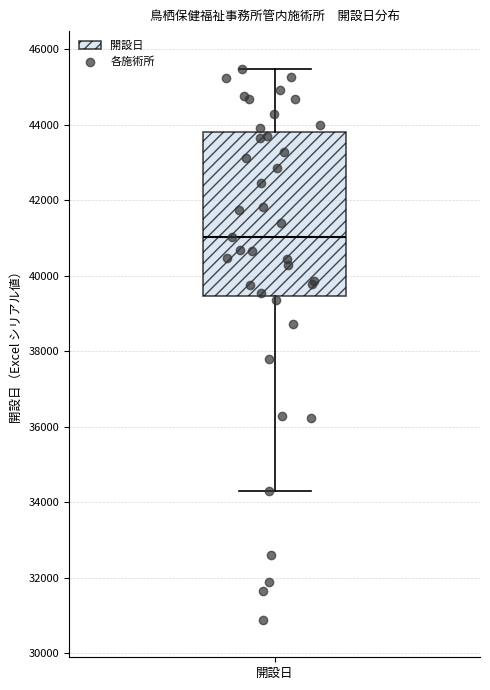

Transcribe this box plot: give where the median line is, the range the box spans, and where the two whiskers end, as read against the y-axis. The values are not printed on the chart, so give them approximately, as read against the axis.

median 41000, box 39400 to 43800, whiskers 34400 to 45400